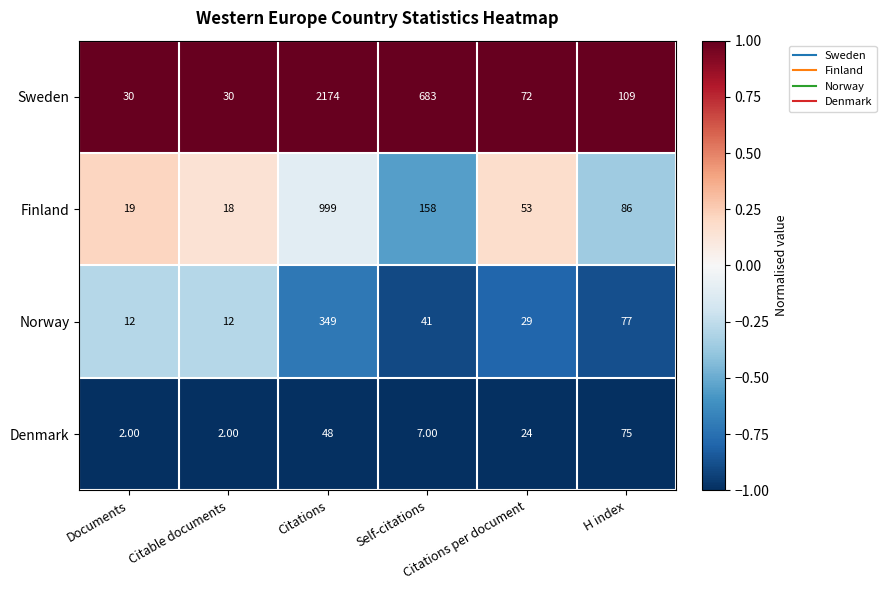

Which series has the largest range (max minus min)?

Sweden